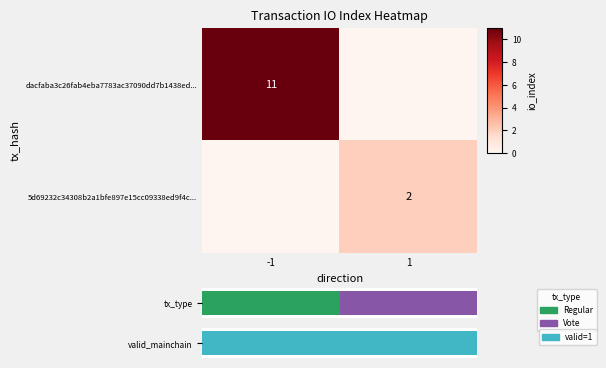

What is the total value across all series at -1?

11